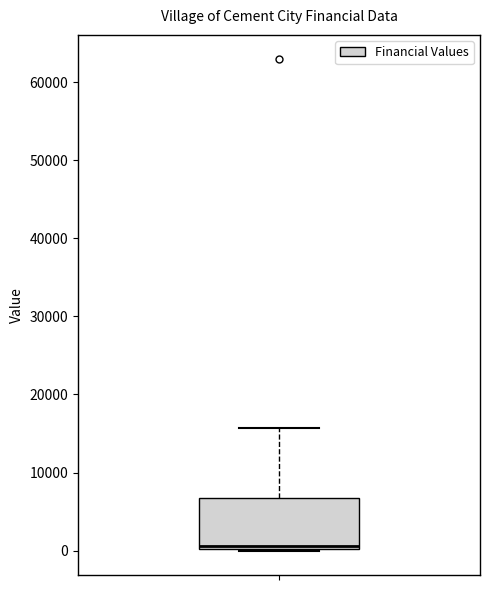

Transcribe this box plot: give where the median line is, the range the box spans, and where the two whiskers end, as read against the y-axis. The values are not printed on the chart, so give them approximately, as read against the axis.

median 1000, box 0 to 7000, whiskers 0 to 16000